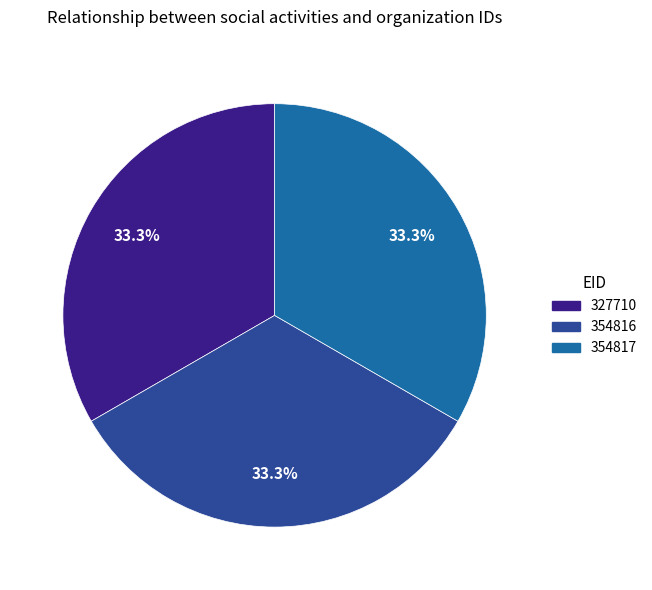

To the nearest percent, what is the average slice percentage?

33%